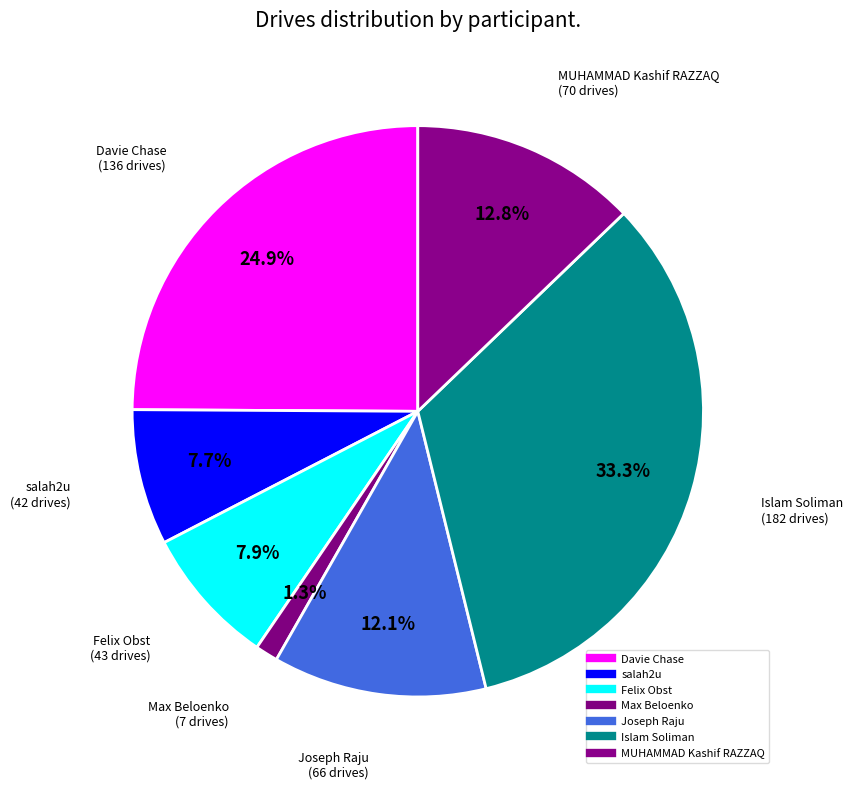

How many slices are in this pie chart?

7